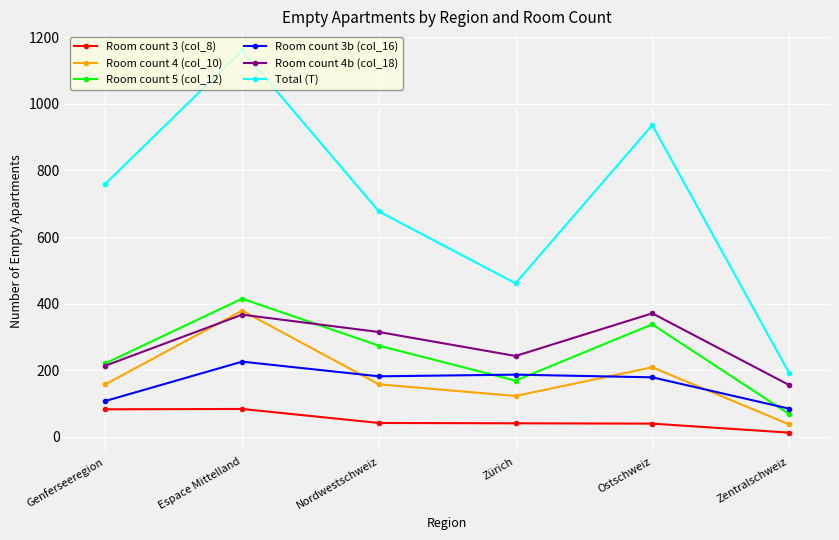

True or false: Room count 4 (col_10) has more than 0 interior local peaks.

True